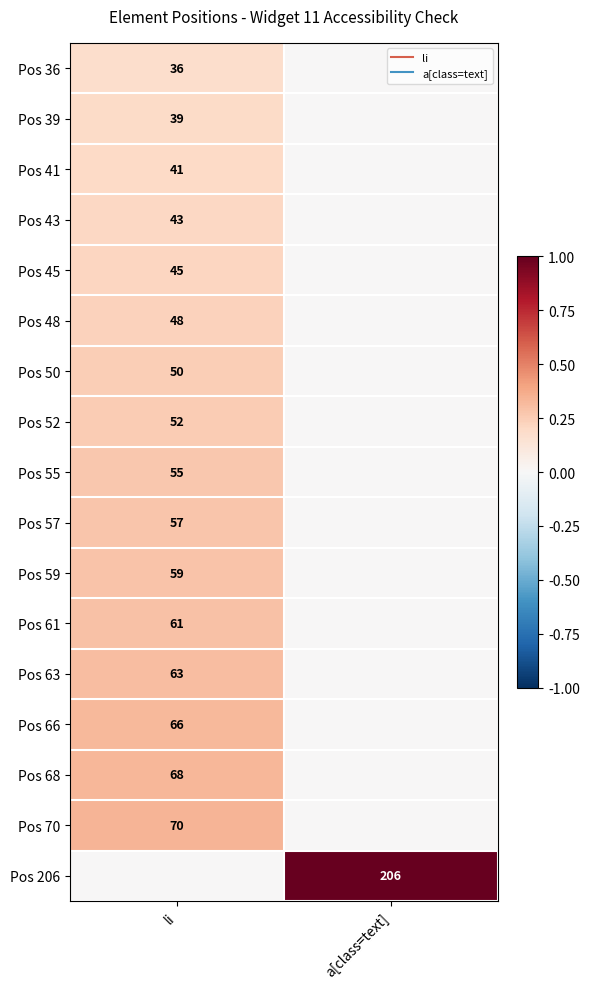

The Pos 41 series shows 0.0 at a[class=text]. True or false?

True